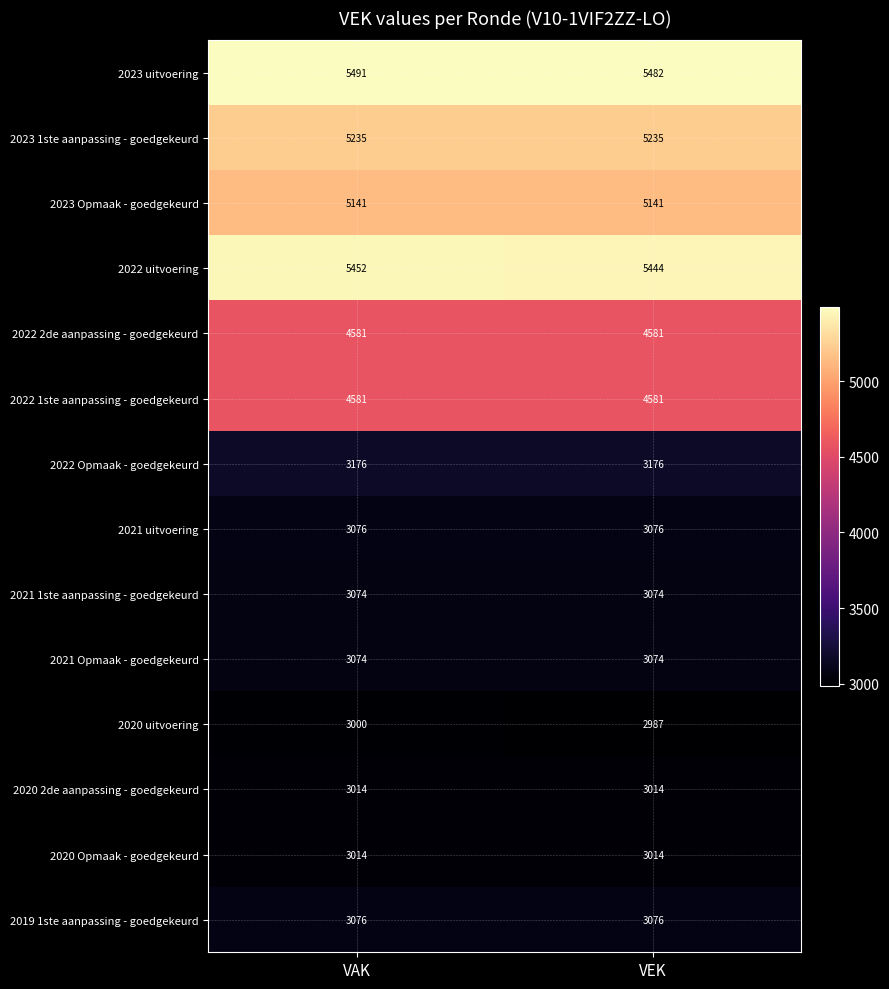

Reading left to right, extract all data points from this chart.

2023 uitvoering: 5491	5482
2023 1ste aanpassing - goedgekeurd: 5235	5235
2023 Opmaak - goedgekeurd: 5141	5141
2022 uitvoering: 5452	5444
2022 2de aanpassing - goedgekeurd: 4581	4581
2022 1ste aanpassing - goedgekeurd: 4581	4581
2022 Opmaak - goedgekeurd: 3176	3176
2021 uitvoering: 3076	3076
2021 1ste aanpassing - goedgekeurd: 3074	3074
2021 Opmaak - goedgekeurd: 3074	3074
2020 uitvoering: 3000	2987
2020 2de aanpassing - goedgekeurd: 3014	3014
2020 Opmaak - goedgekeurd: 3014	3014
2019 1ste aanpassing - goedgekeurd: 3076	3076